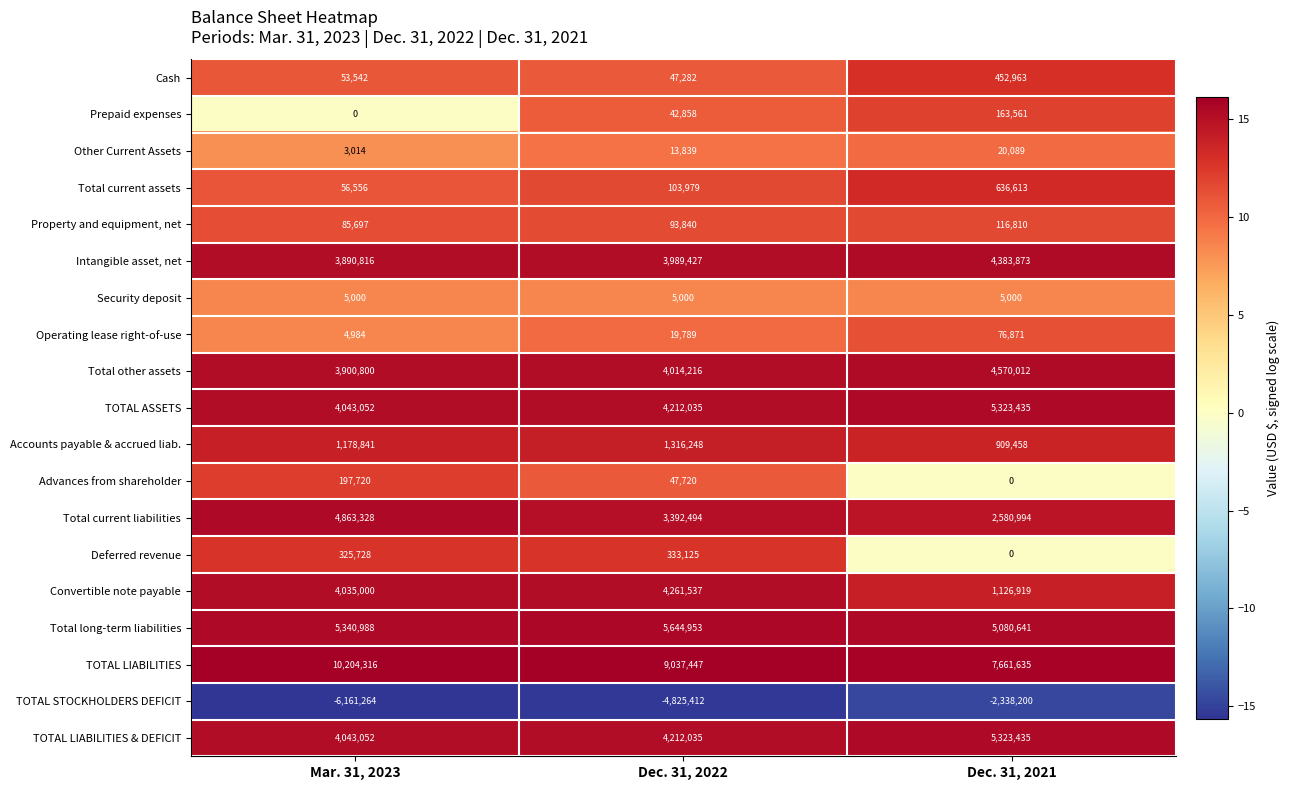

At which category is the sum across all series the highest?

Dec. 31, 2021